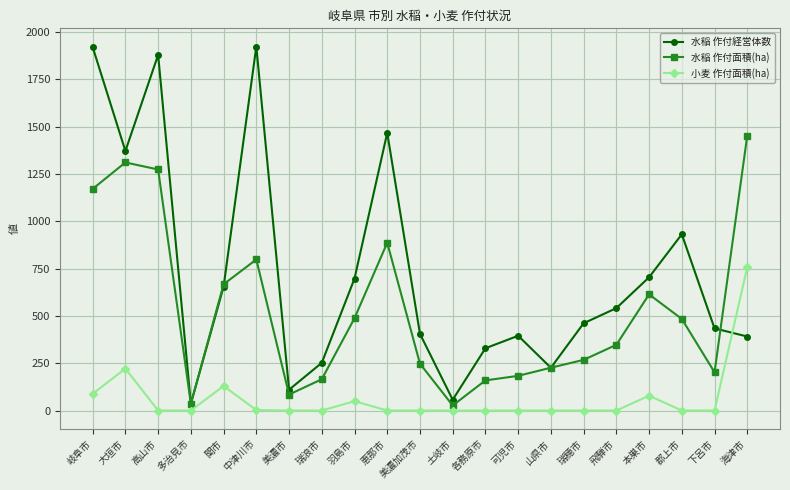

List the series in order of their overall mean, highest first.

水稲 作付経営体数, 水稲 作付面積(ha), 小麦 作付面積(ha)